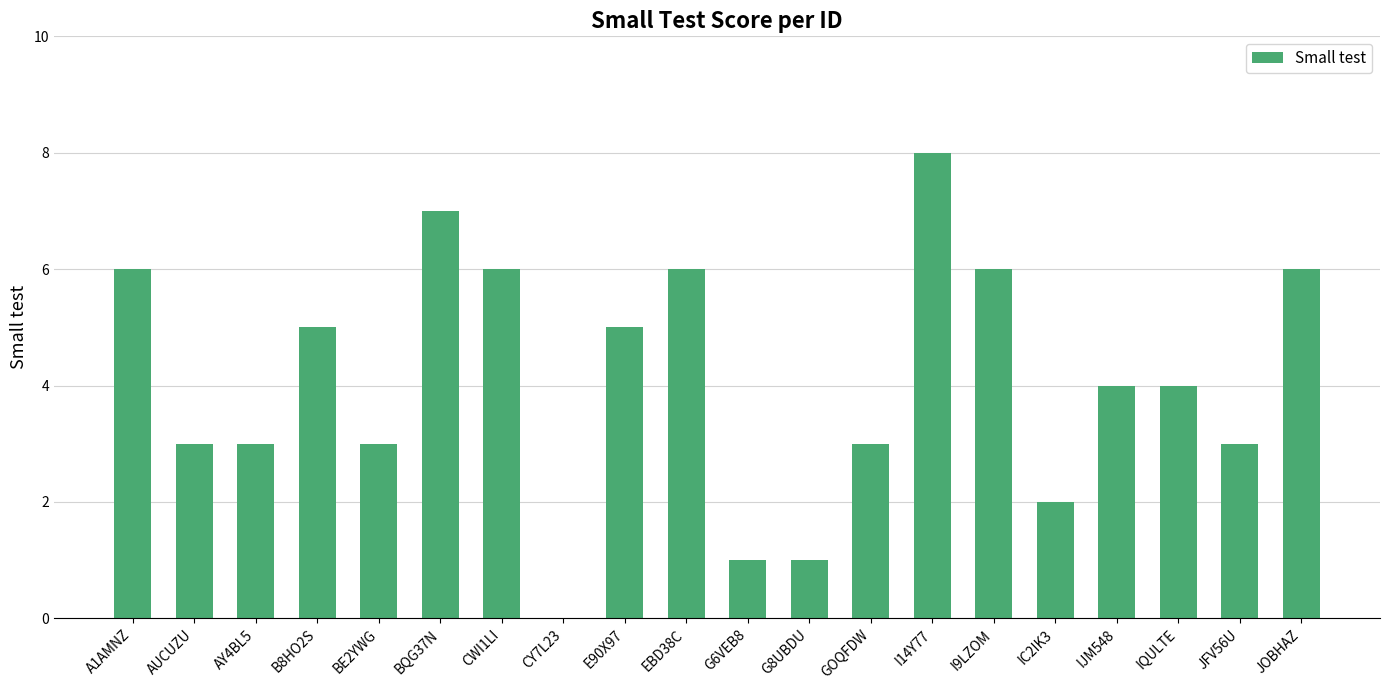

What is the approximate value at I9LZOM?

6